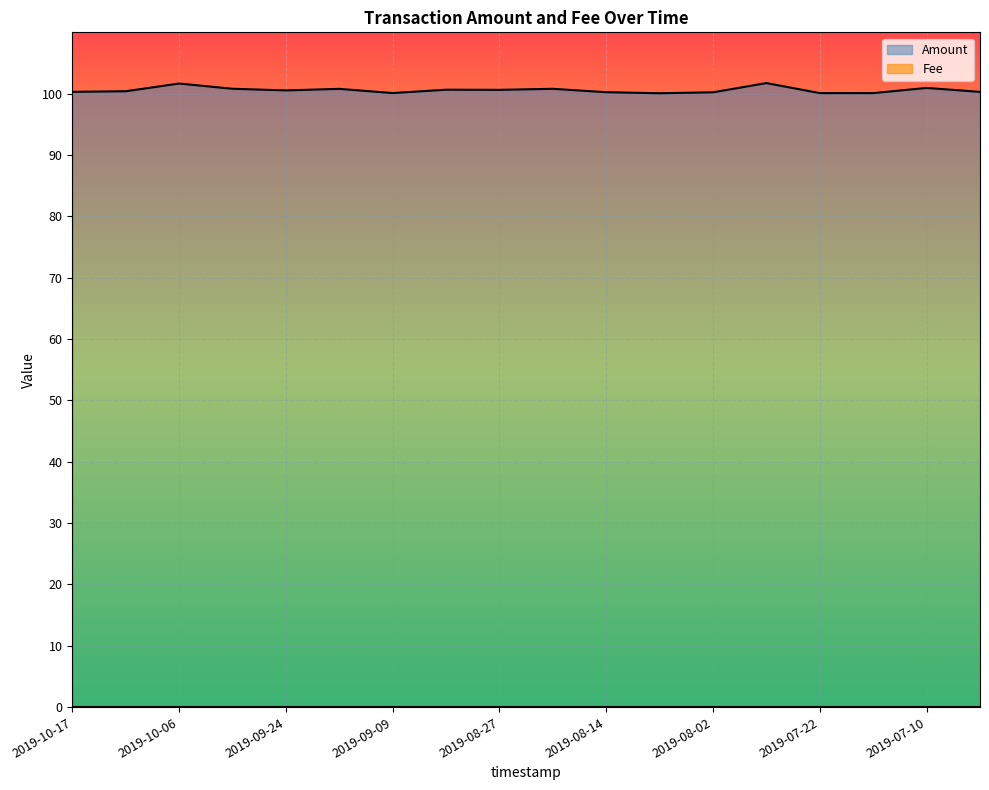

Which has a higher value, 9 or 17?

9